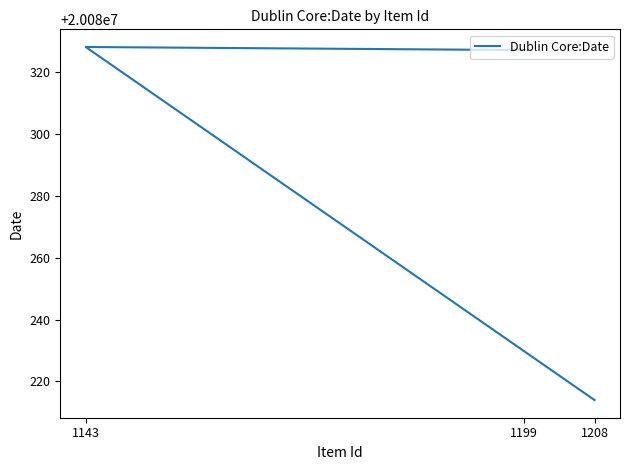

What is the sum of the values at 1208 and 1199?

40160541